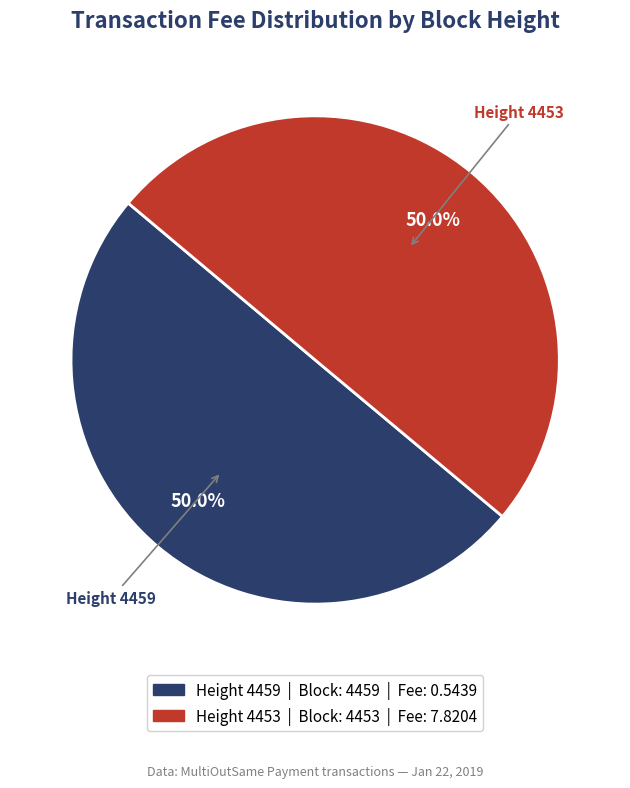

What portion of the pie excludes Height 4453?

50.0%